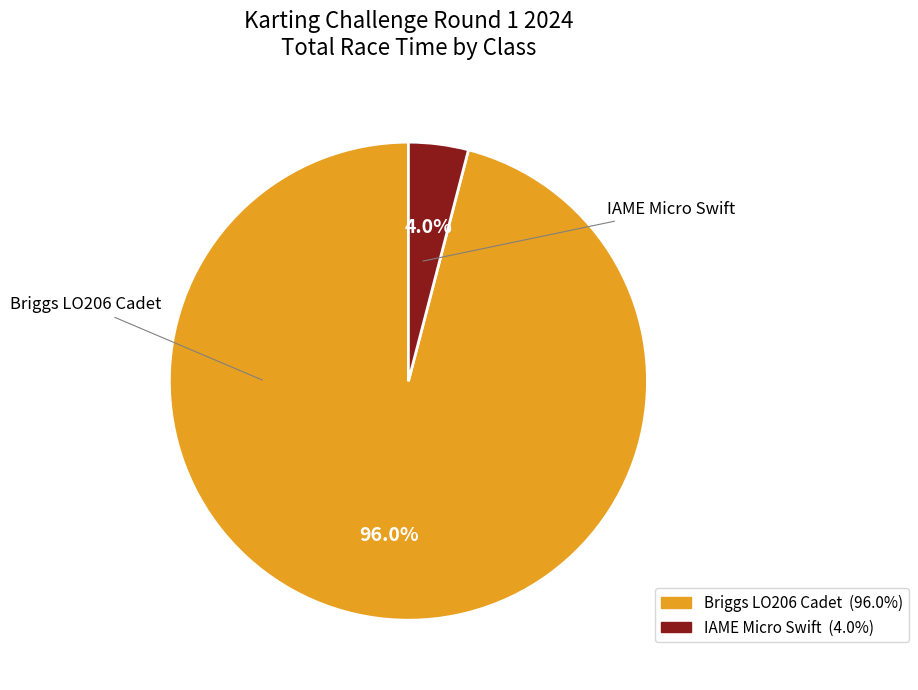

Count the number of slices in the pie.

2